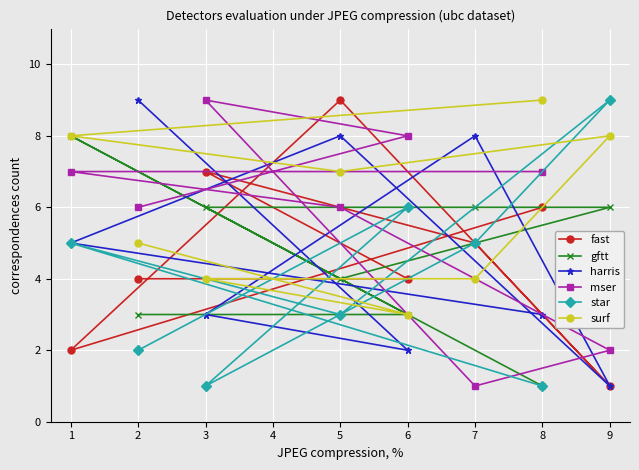

What is the sum of the surf values at 5 and 7?

11